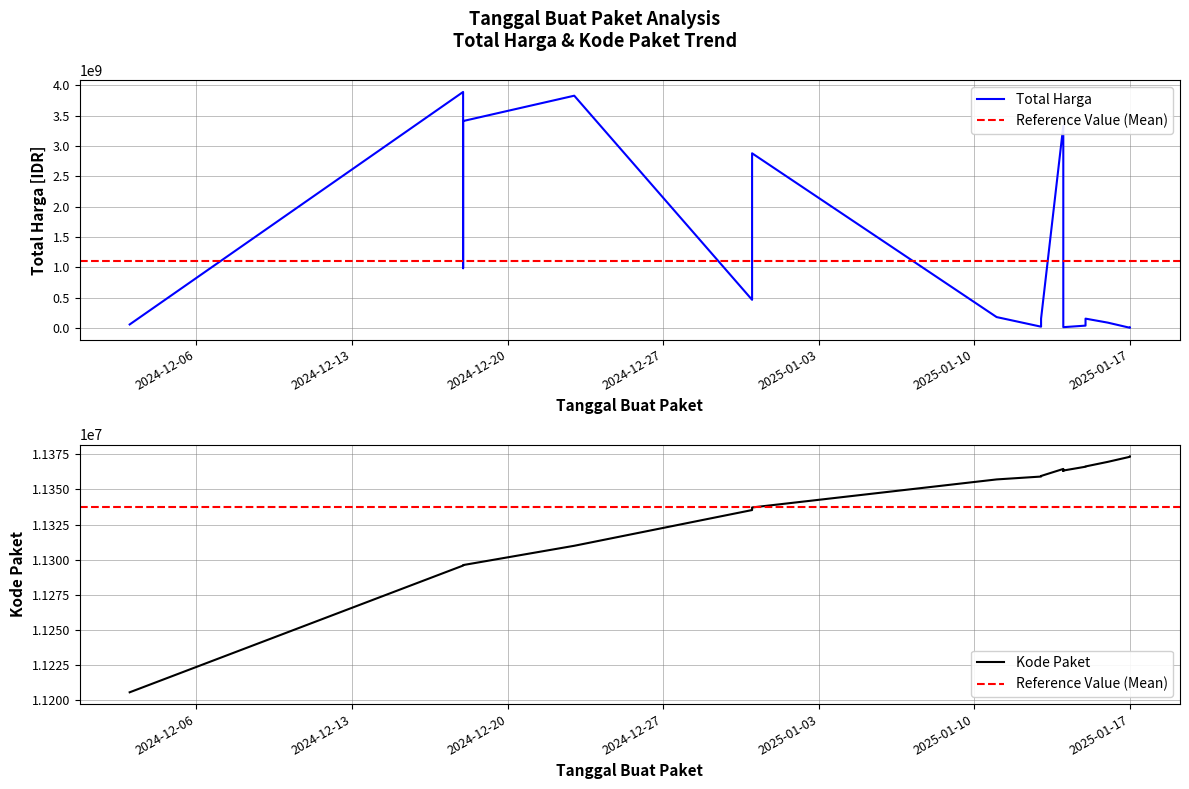

How many values in the Total Harga (Billion IDR) series are below 154293117?

10